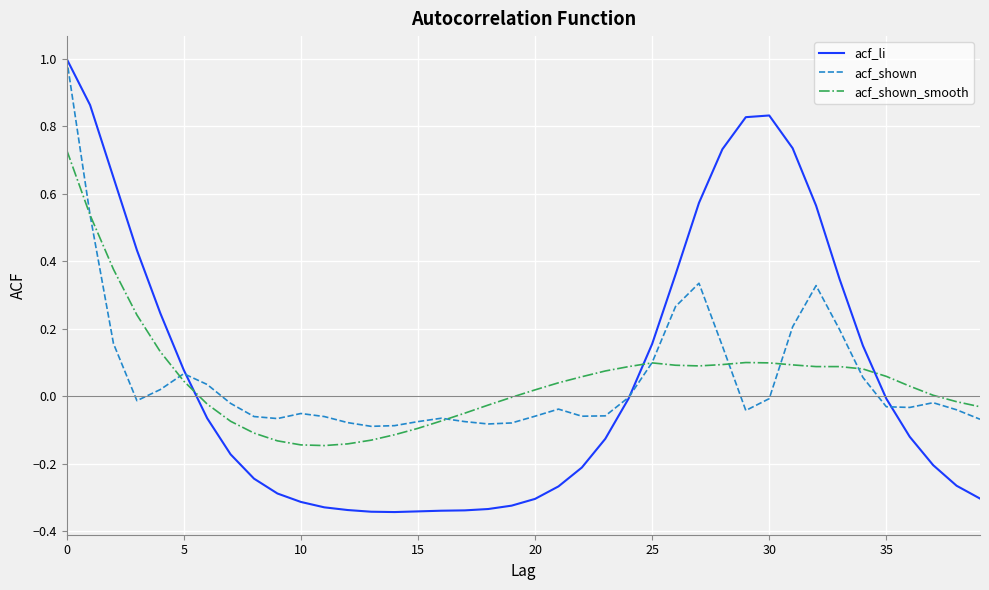

Which series has the largest range (max minus min)?

acf_li